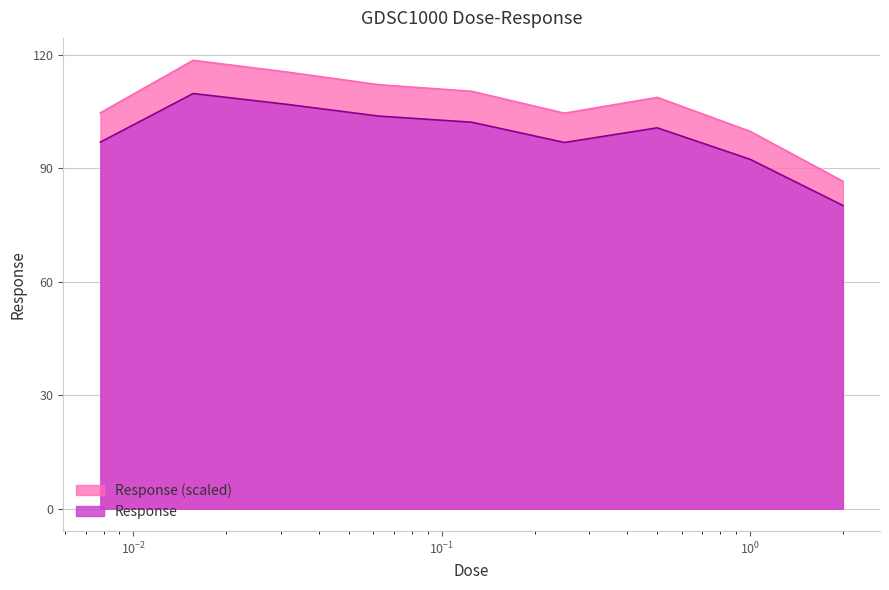

How many lines are shown in the chart?

2